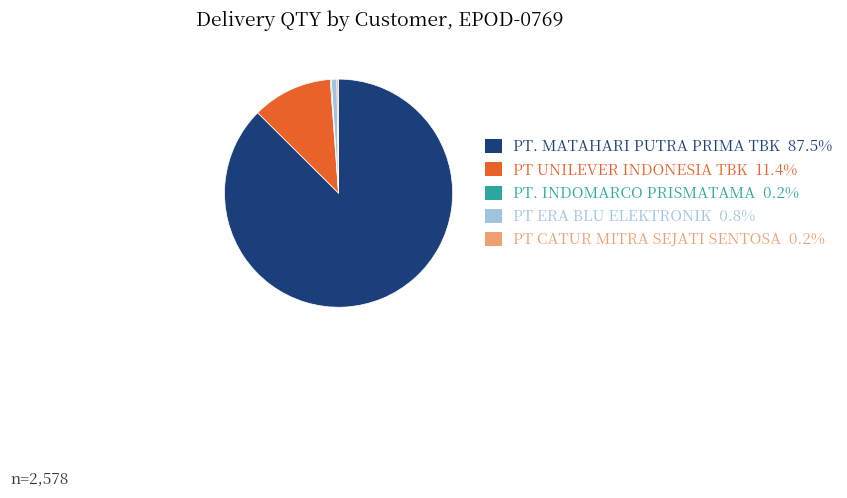

What is the ratio of the value at PT. MATAHARI PUTRA PRIMA TBK to the value at PT UNILEVER INDONESIA TBK?

7.7